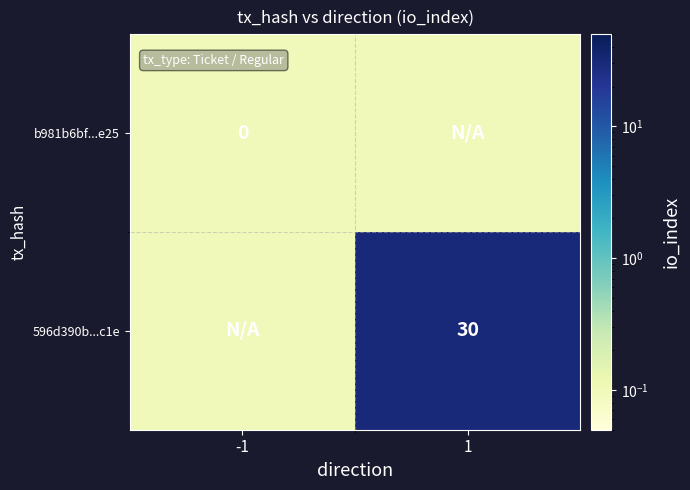

The value of 596d390b...c1e at 1 is 30.0. True or false?

True